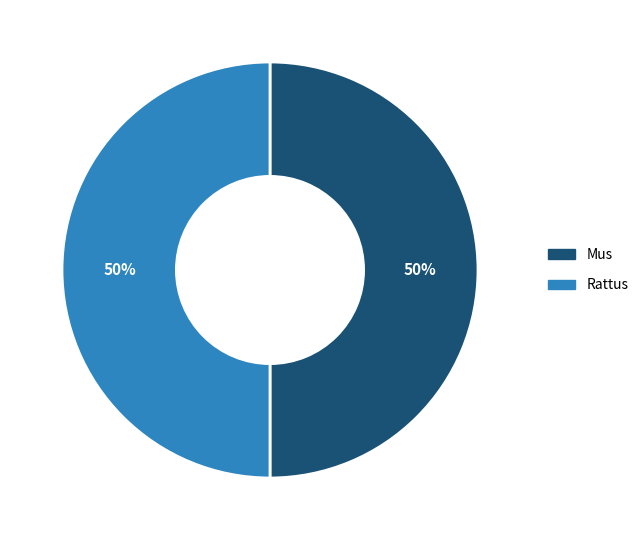

Combined, do Rattus and Mus account for over 50%?

Yes